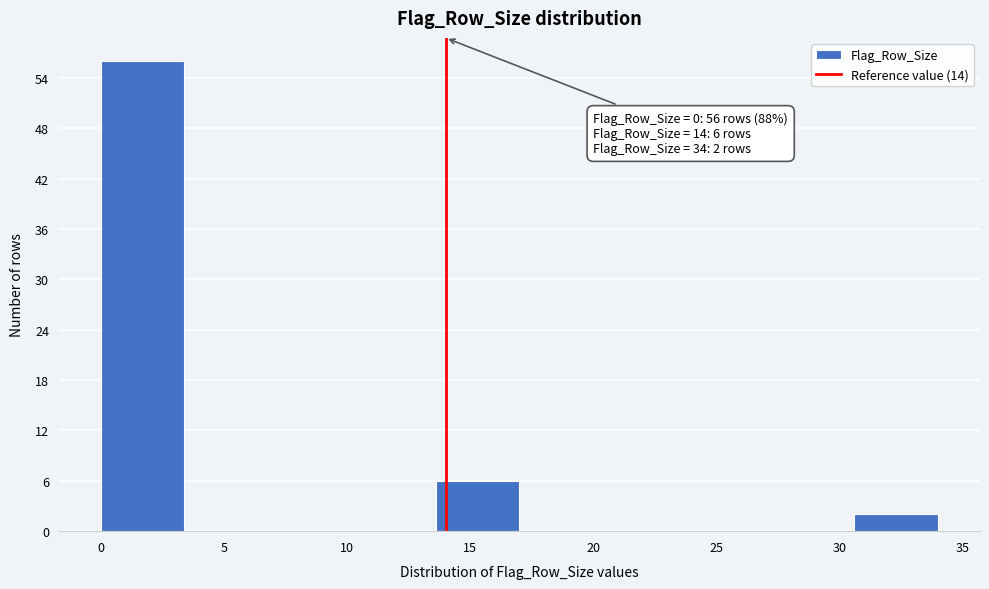

Which range on the x-axis has the tallest bar?

0.0 to 3.4